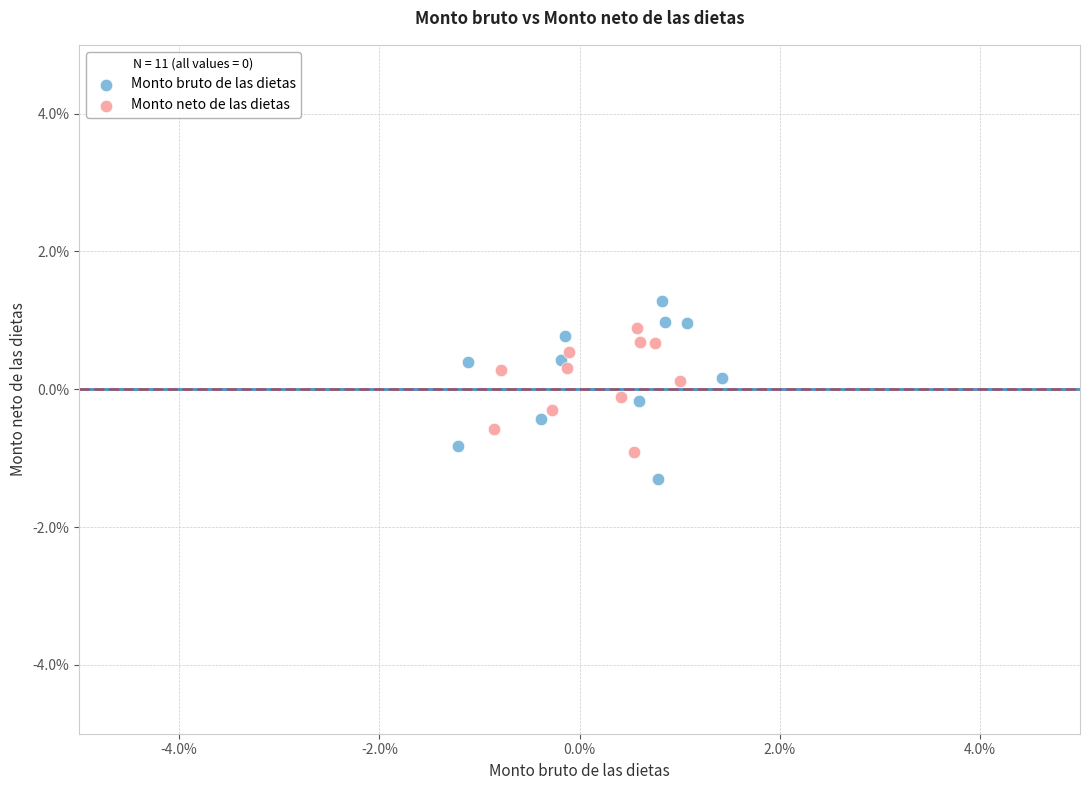

Which series has the largest Y range (max minus min)?

Monto bruto de las dietas